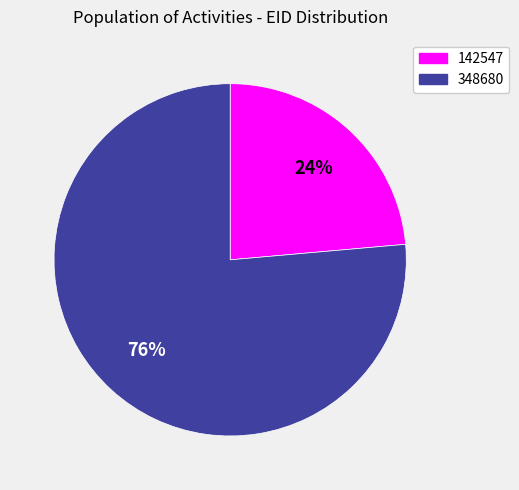

What is the smallest slice in the pie chart?

142547